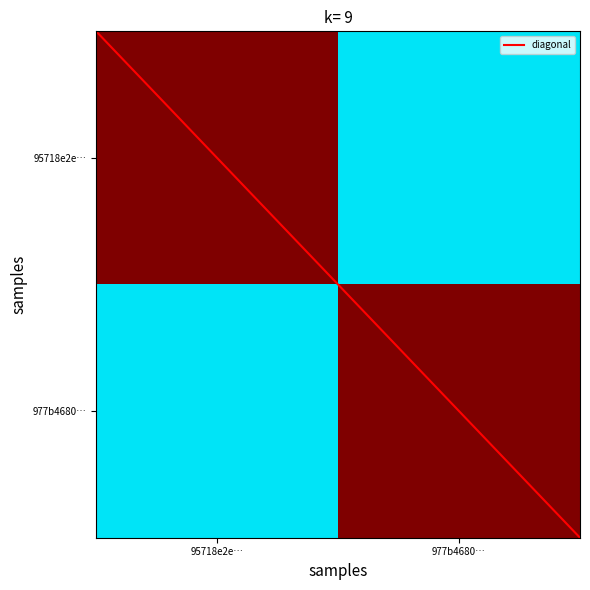

Reading right to left, list all the values displayed in this chart.

95718e2e14706b9dacea868ecf14ce29ce251ef: 20	-1
977b4680a01af60e4955479bca36ff7dbc1877e: 7	1